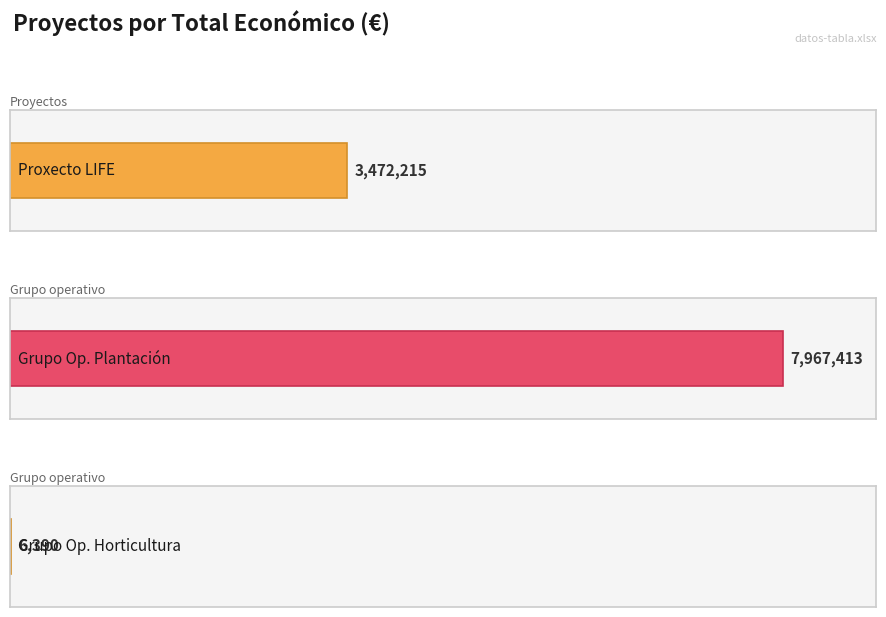

How many values exceed 3472215?

1